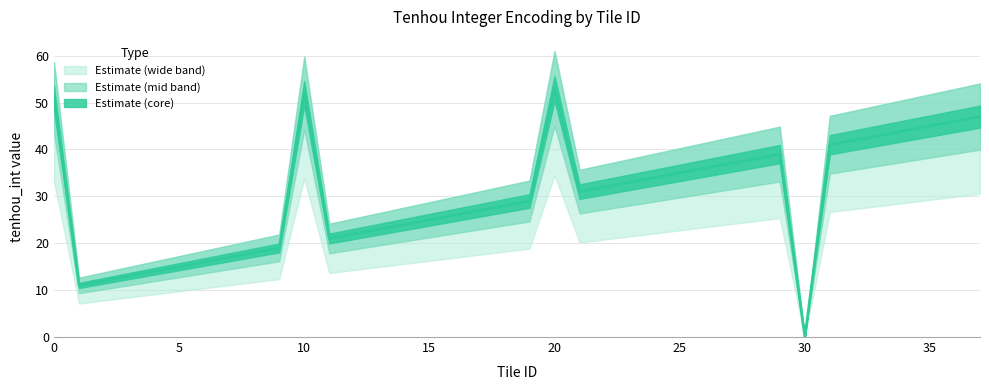

How many positive values are there?

37